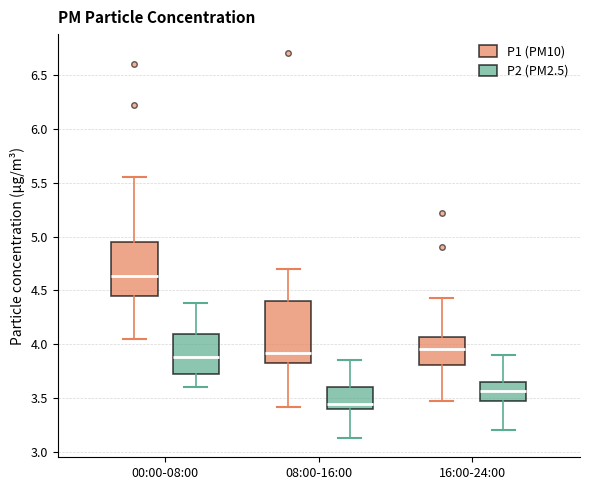

Which box is the tallest, from its lower edge to its upper edge?

08:00-16:00 (P1 (PM10))